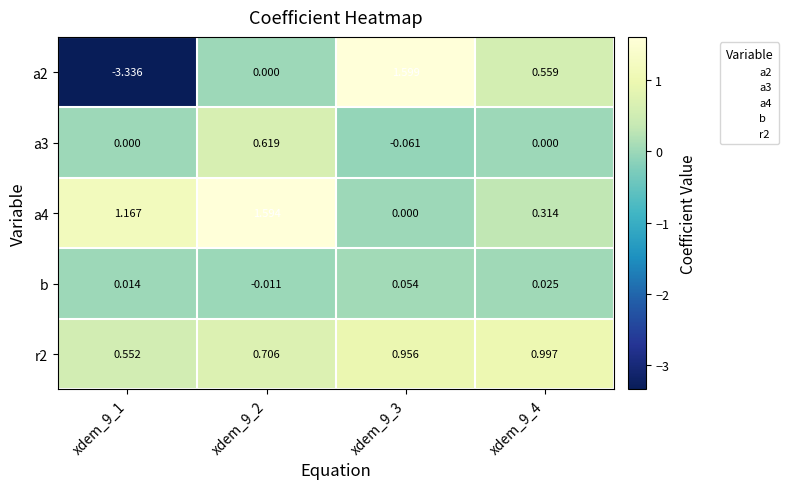

What is the minimum value shown in the chart?

-3.3